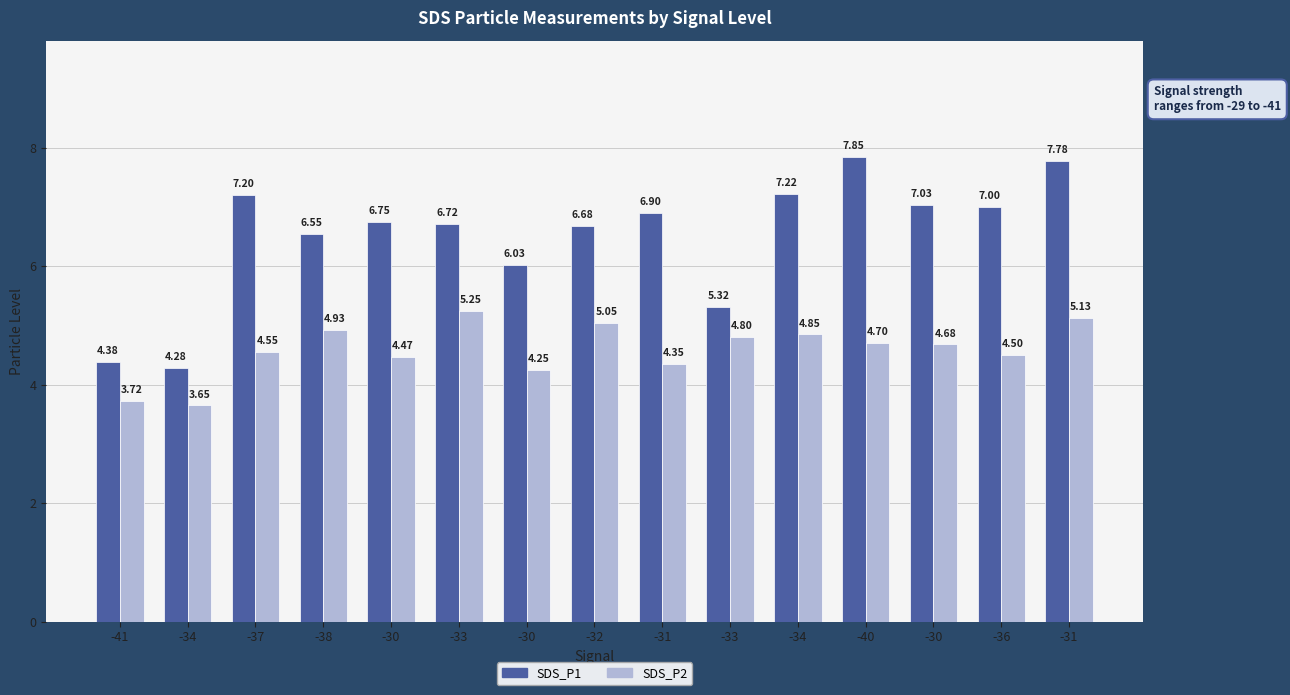

What is the label of the 10th bar from the right?

-33